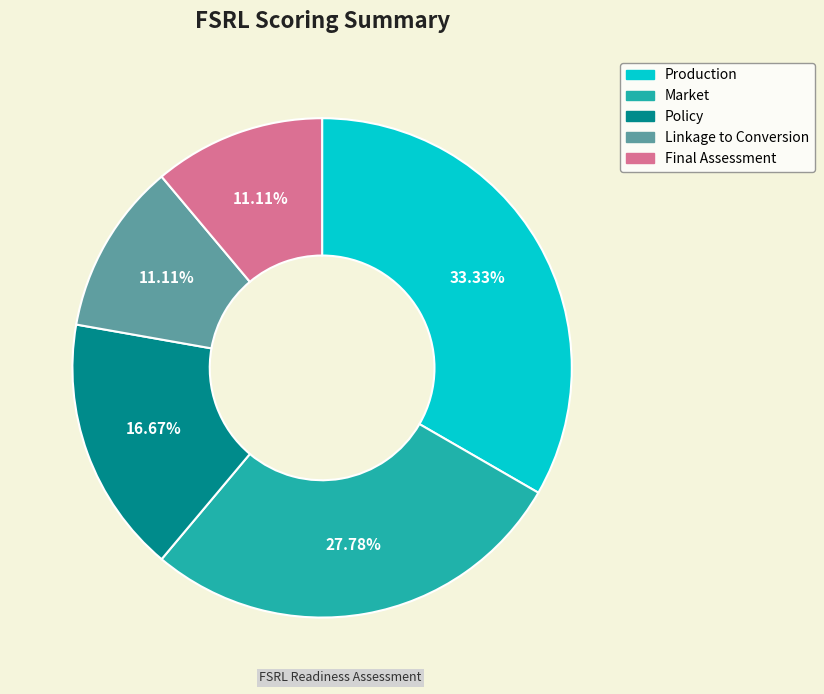

What percentage is the Policy slice, to the nearest percent?

17%